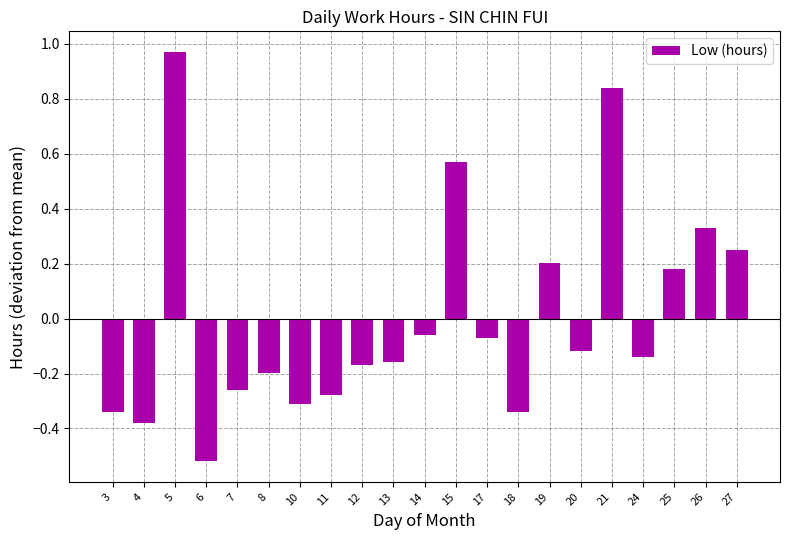

The chart shows a value of -0.1 at 13. True or false?

False